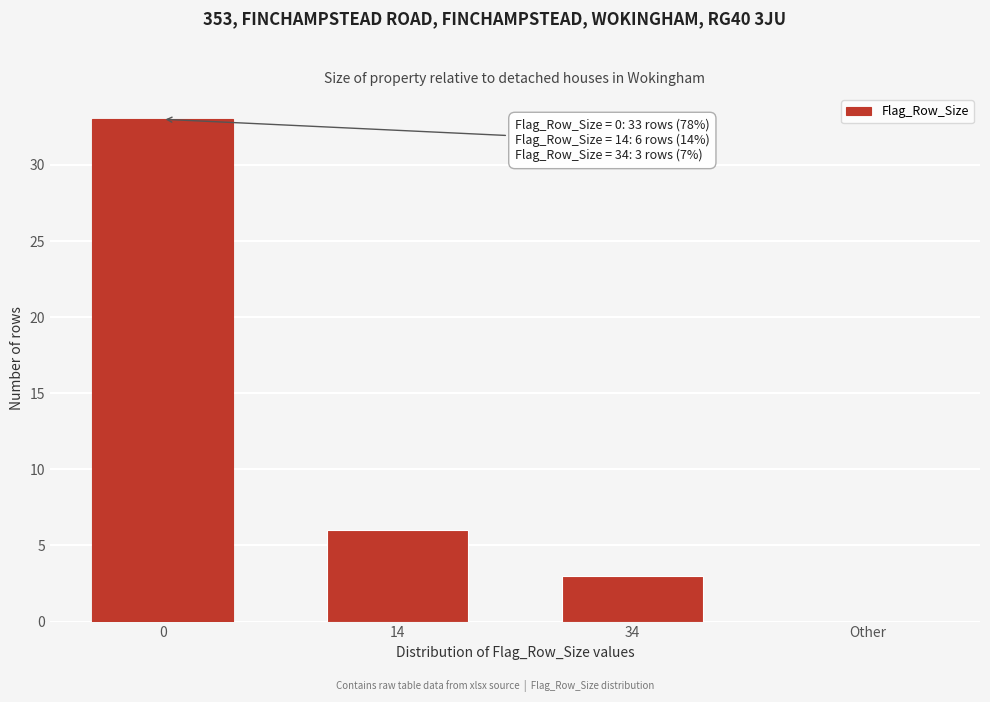

Reading left to right, extract all data points from this chart.

0=33	14=6	34=3	Other=0